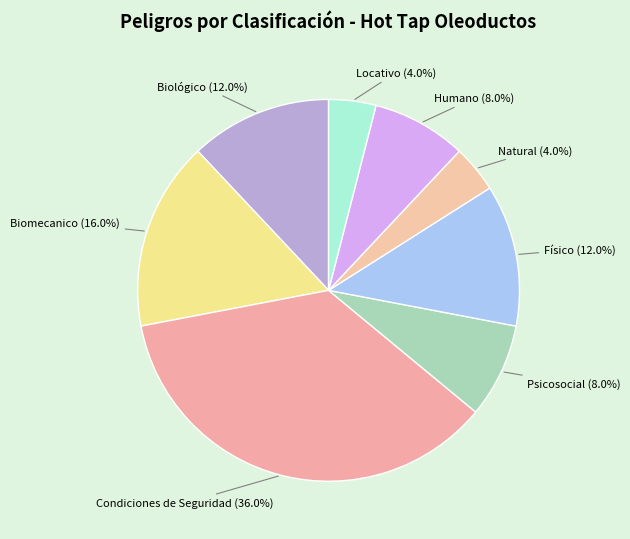

Count the number of slices in the pie.

8